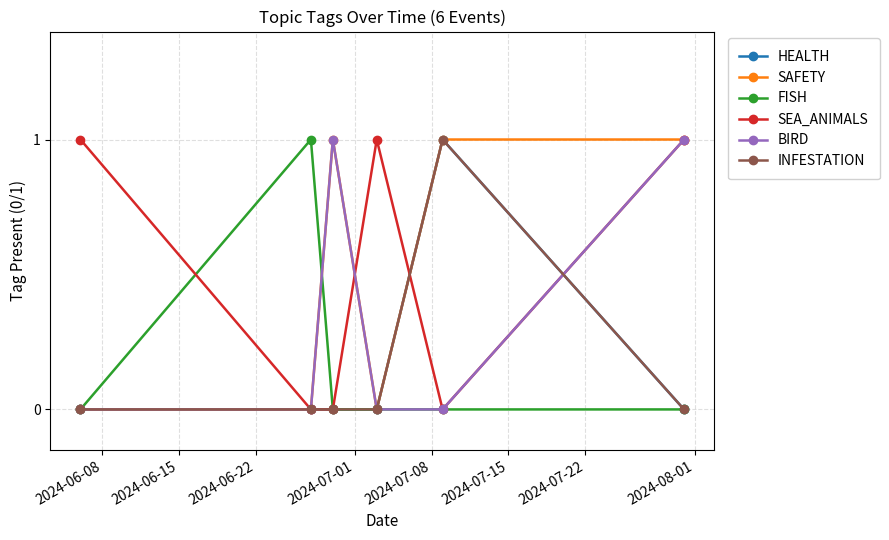

What is the maximum value for HEALTH?

1